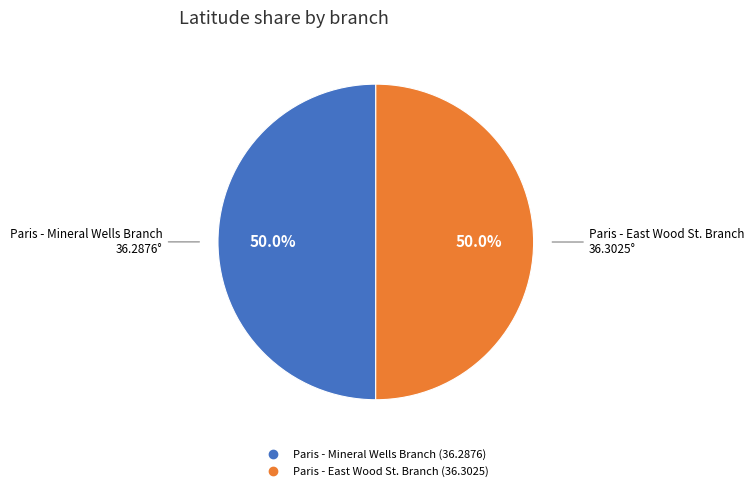

To the nearest percent, what portion does Paris - East Wood St. Branch represent?

50%